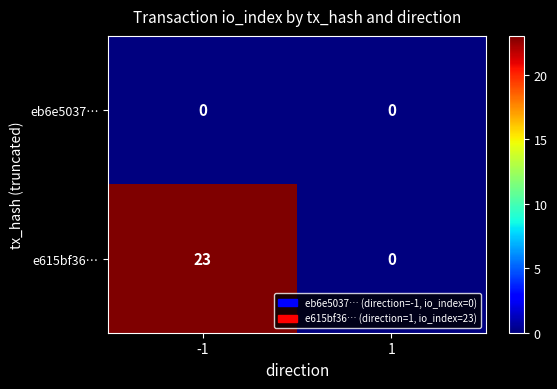

Rank the series at -1 from highest to lowest value.

e615bf36…, eb6e5037…